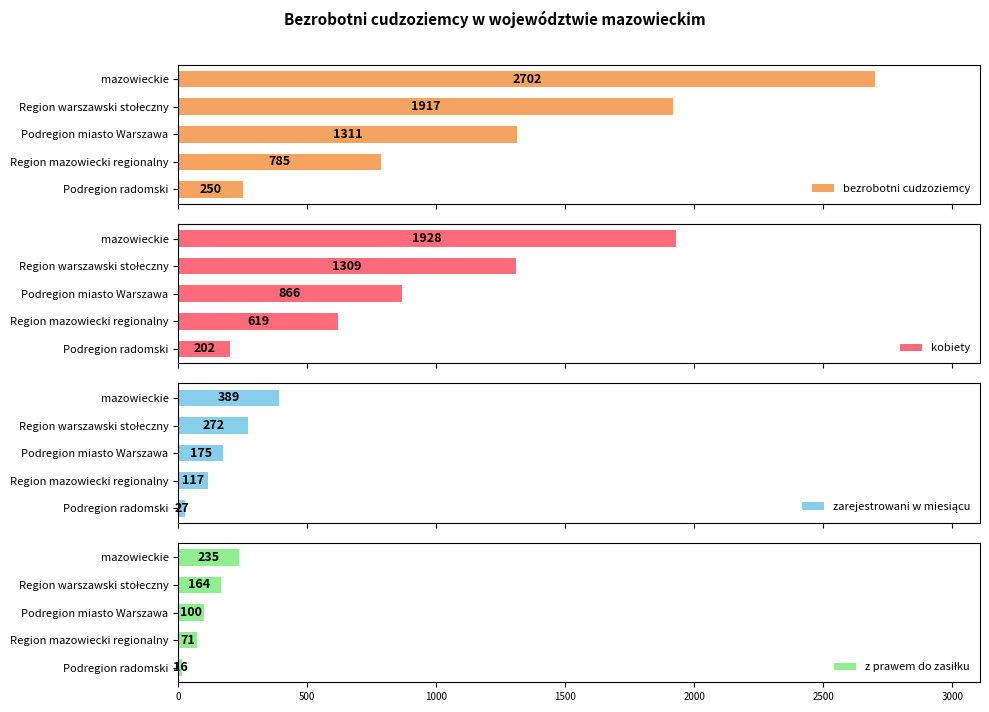

Where is kobiety nearest to the value 1065?

Podregion miasto Warszawa